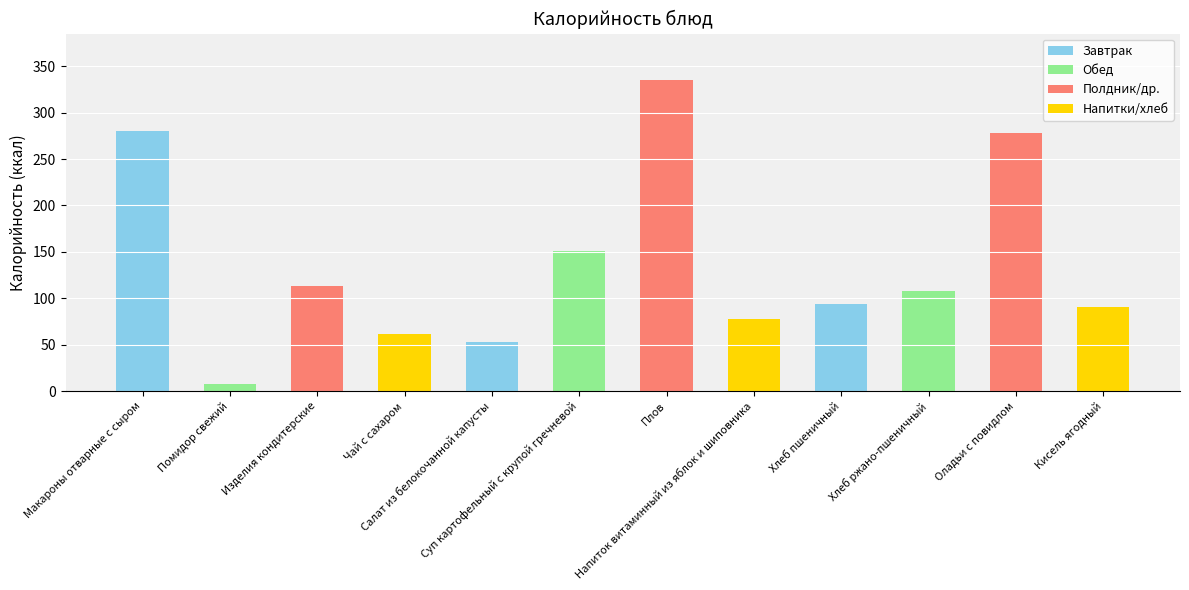

The chart shows a value of 449.8 at Оладьи с повидлом. True or false?

False